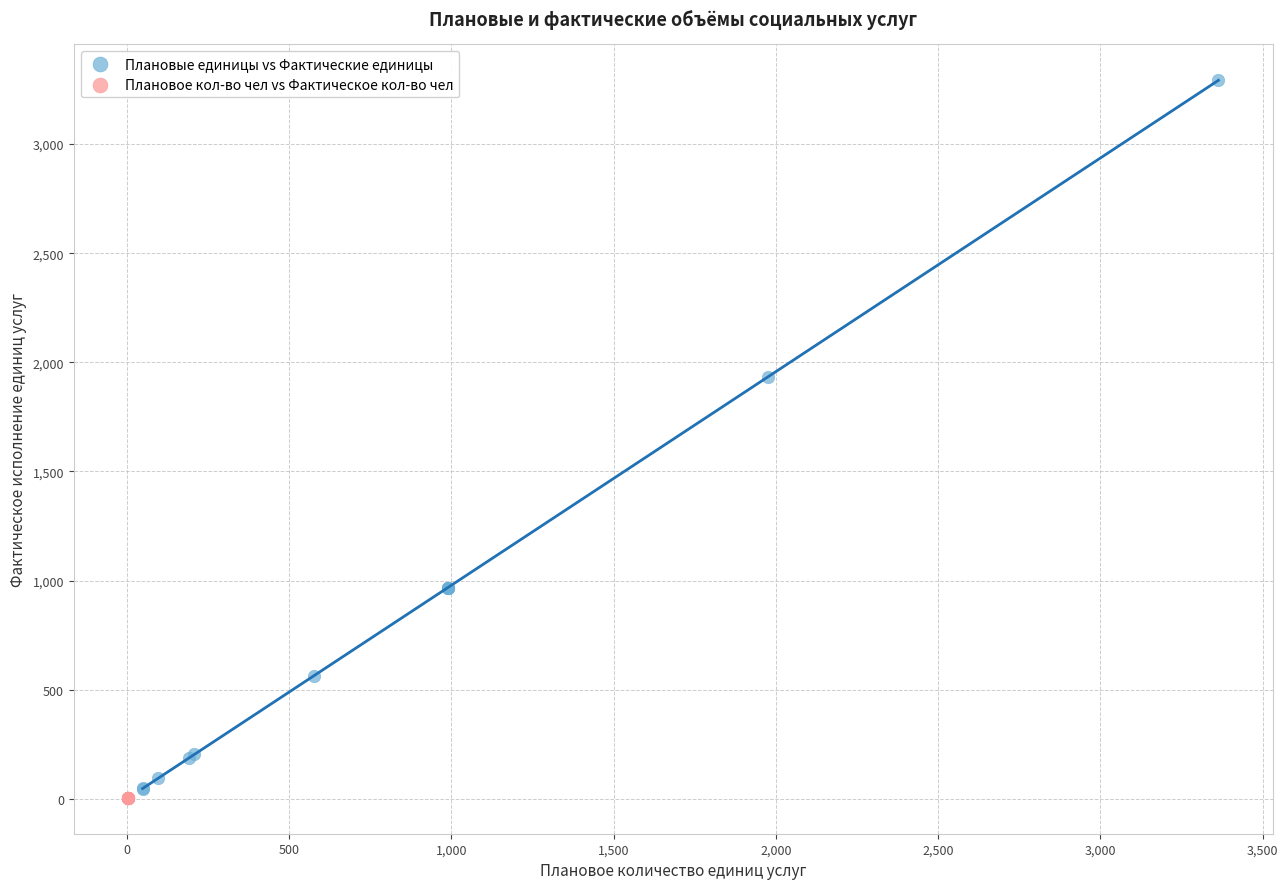

Which series reaches the maximum Y coordinate?

Плановые единицы vs Фактические единицы